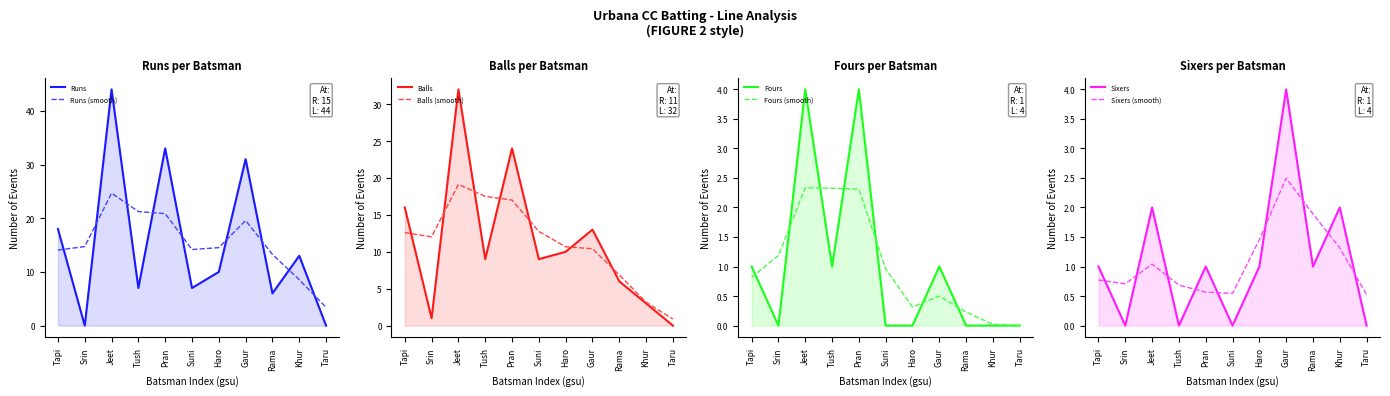

Which series has the largest total across all categories?

Runs